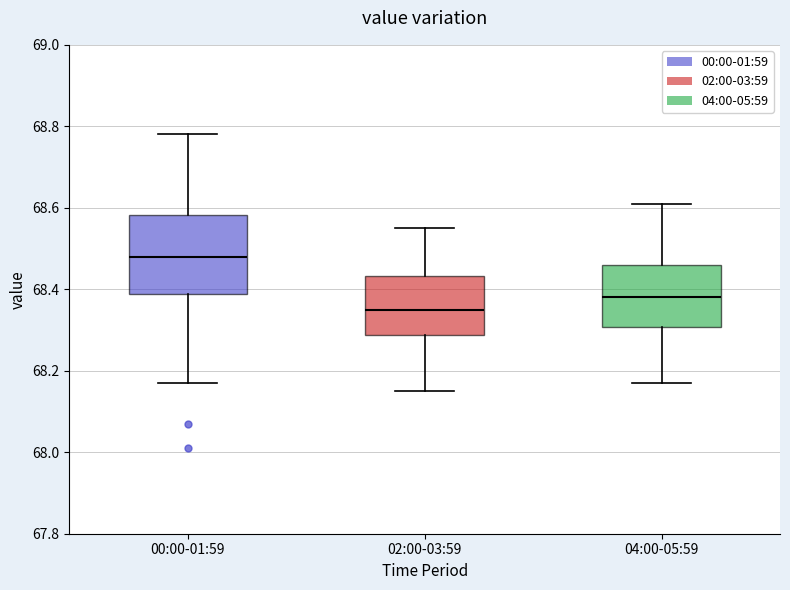

Where is the lower edge of the box for 02:00-03:59 on the y-axis? The values are not printed on the chart, so give them approximately, as read against the axis.

68.28